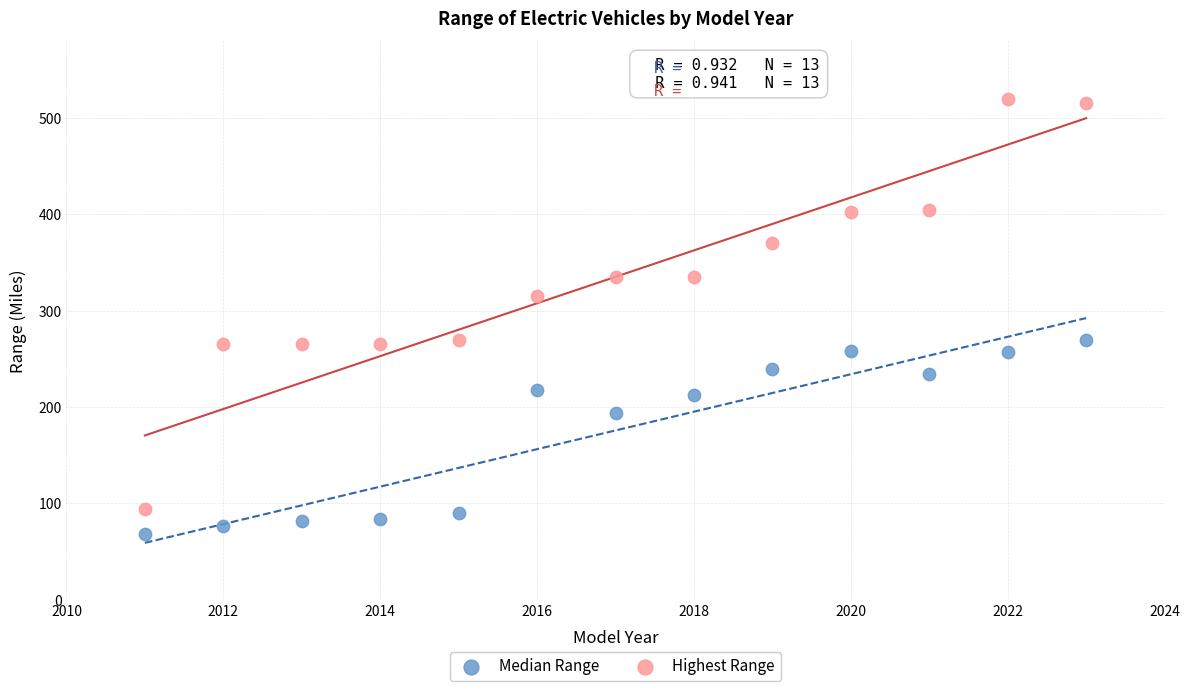

Which series has the largest Y range (max minus min)?

Highest Range